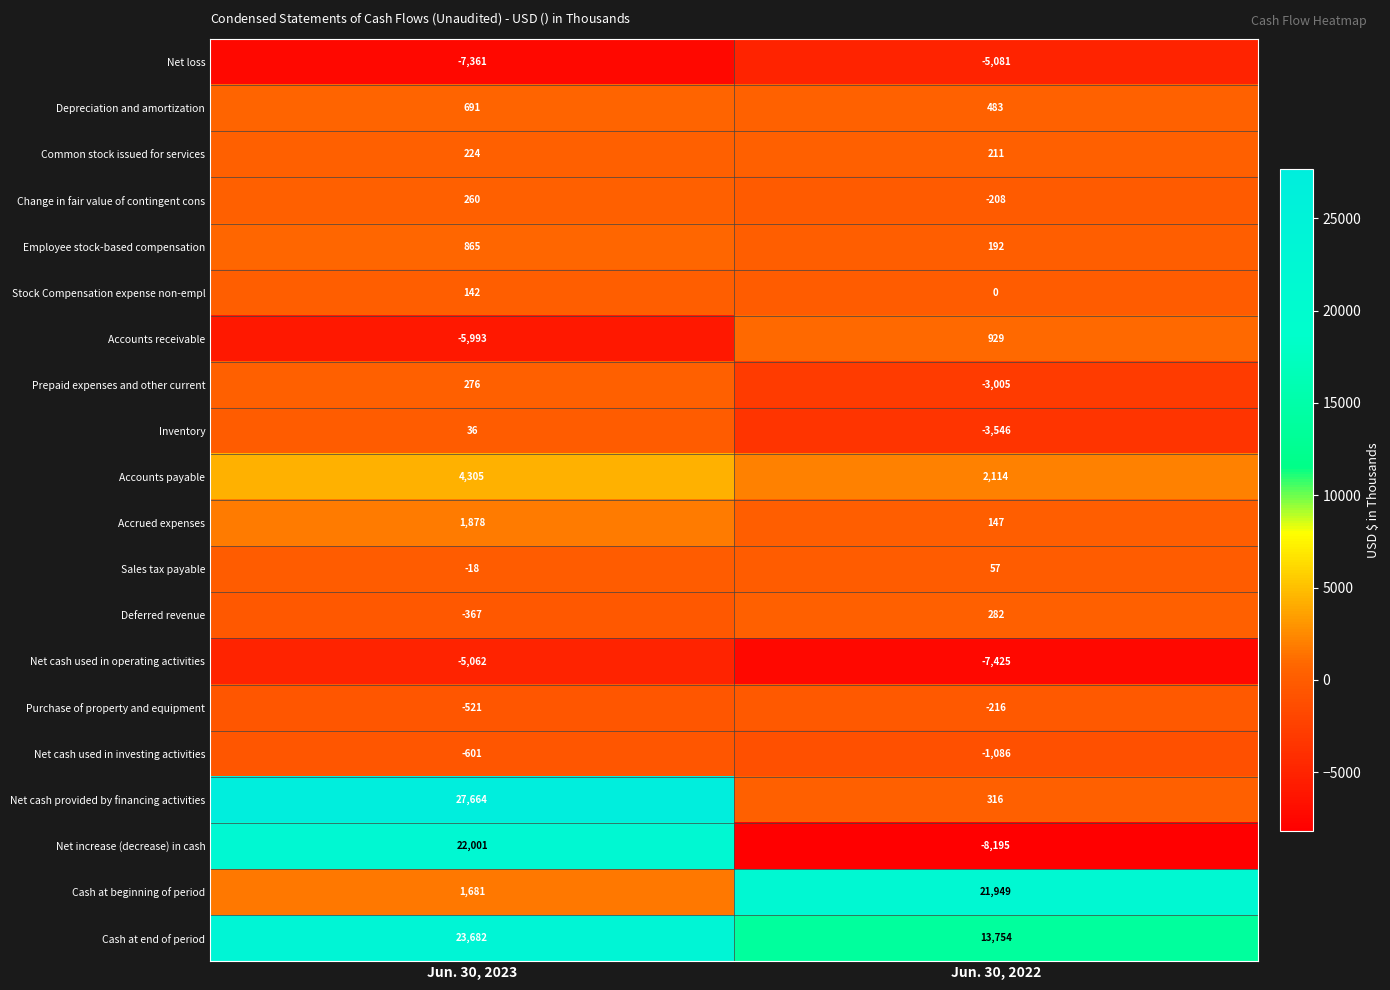

Which series has the widest spread of values?

Net increase (decrease) in cash